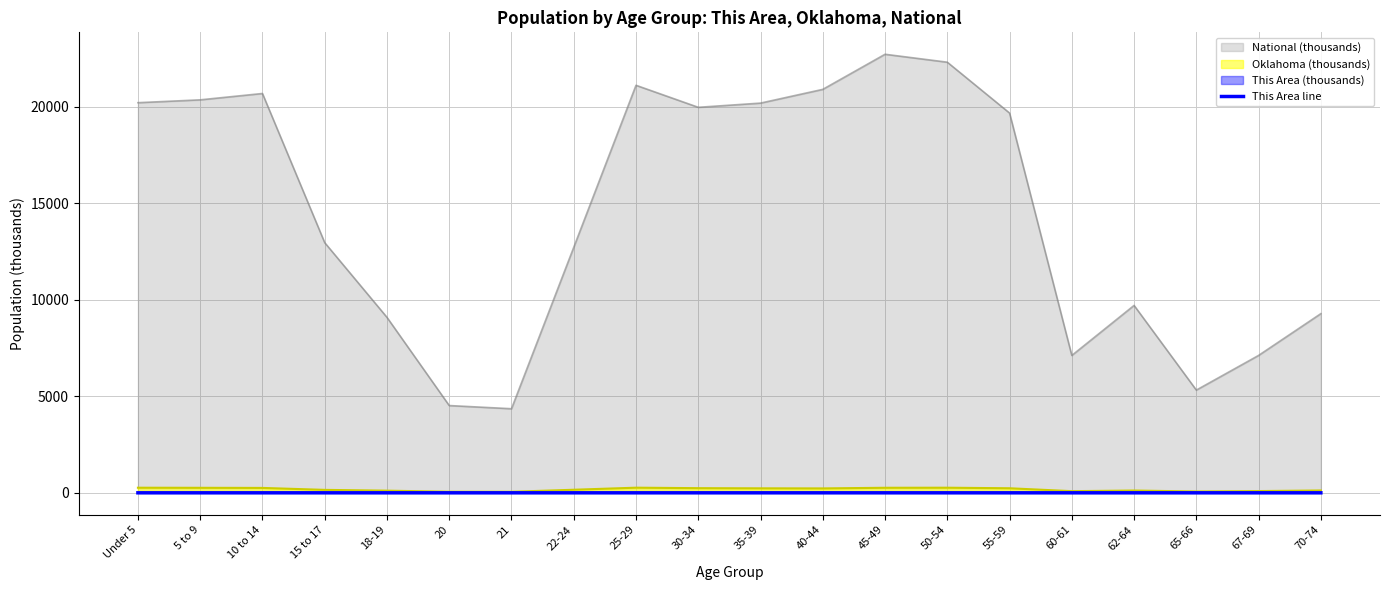

Reading left to right, list all the values displayed in this chart.

Under 5=0.4	5 to 9=0.4	10 to 14=0.4	15 to 17=0.2	18-19=0.2	20=0.1	21=0.1	22-24=0.2	25-29=0.4	30-34=0.4	35-39=0.4	40-44=0.4	45-49=0.4	50-54=0.4	55-59=0.3	60-61=0.1	62-64=0.2	65-66=0.1	67-69=0.1	70-74=0.2